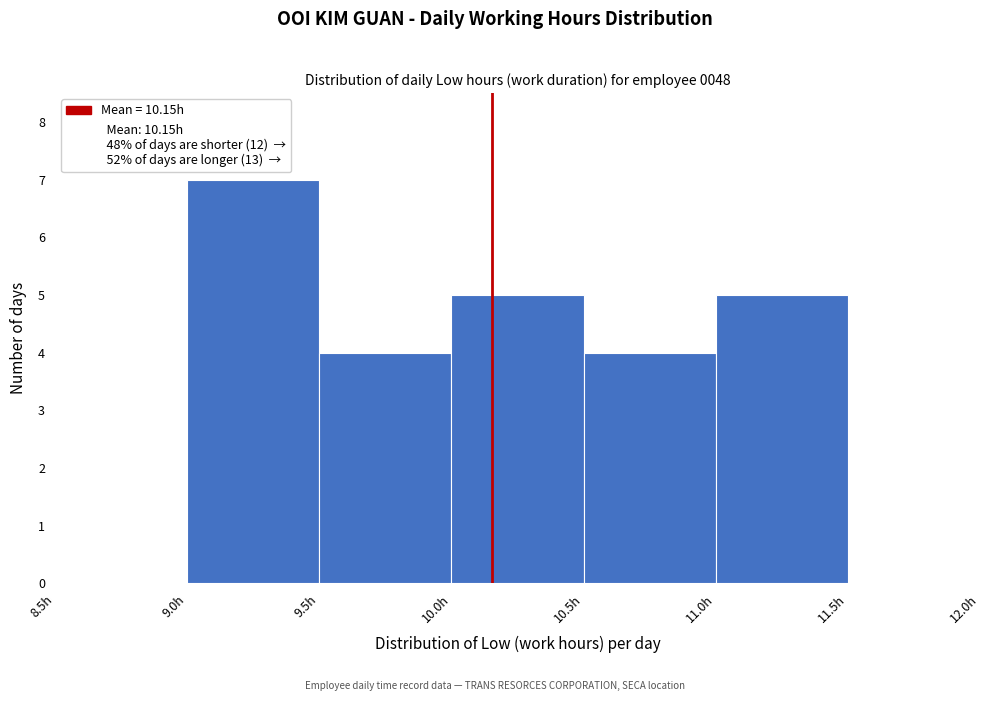

Reading left to right, list every bar in this chart as the range it spans on the x-axis followed by its height. The values are not printed on the chart, so give them approximately, as read against the axis.

8.5 to 9.0: 0
9.0 to 9.5: 7
9.5 to 10.0: 4
10.0 to 10.5: 5
10.5 to 11.0: 4
11.0 to 11.5: 5
11.5 to 12.0: 0